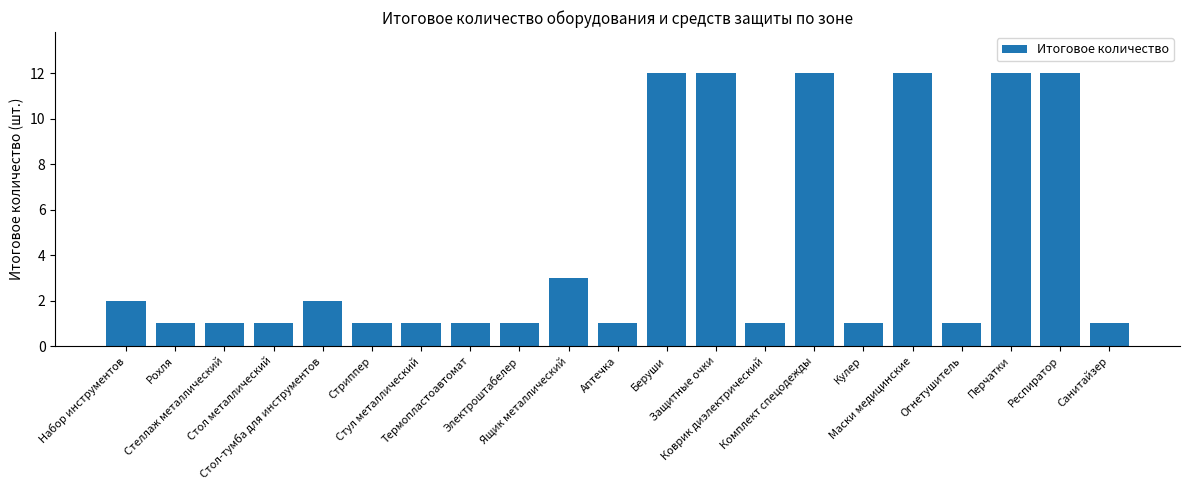

True or false: the data shows 2 at Набор инструментов.

True